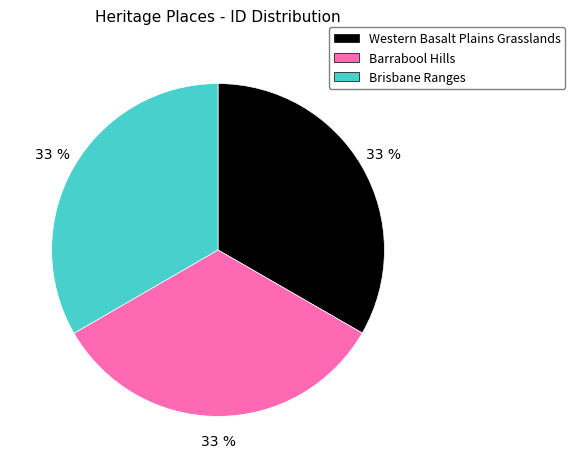

Approximately how many times larger is the value at Brisbane Ranges compared to Western Basalt Plains Grasslands?

1.0